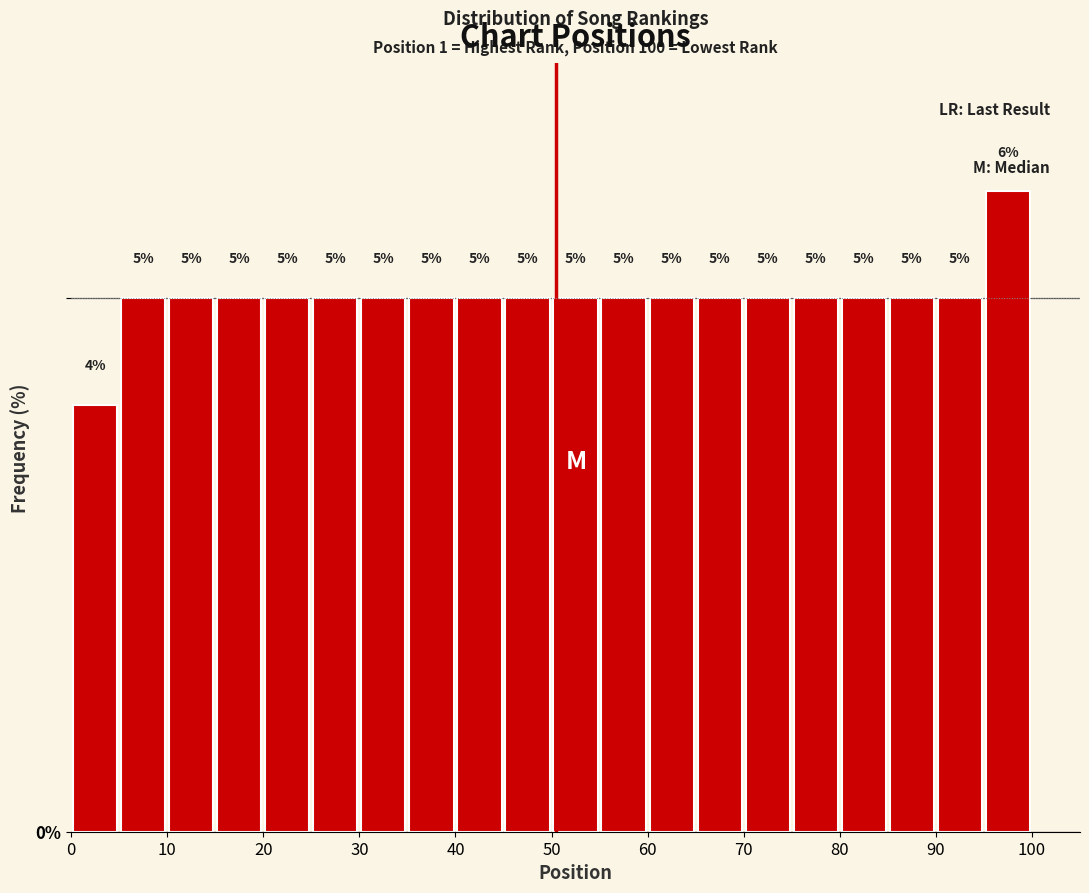

Reading left to right, list every bar in this chart as the range it spans on the x-axis followed by its height.

0 to 5: 4
5 to 10: 5
10 to 15: 5
15 to 20: 5
20 to 25: 5
25 to 30: 5
30 to 35: 5
35 to 40: 5
40 to 45: 5
45 to 50: 5
50 to 55: 5
55 to 60: 5
60 to 65: 5
65 to 70: 5
70 to 75: 5
75 to 80: 5
80 to 85: 5
85 to 90: 5
90 to 95: 5
95 to 100: 6